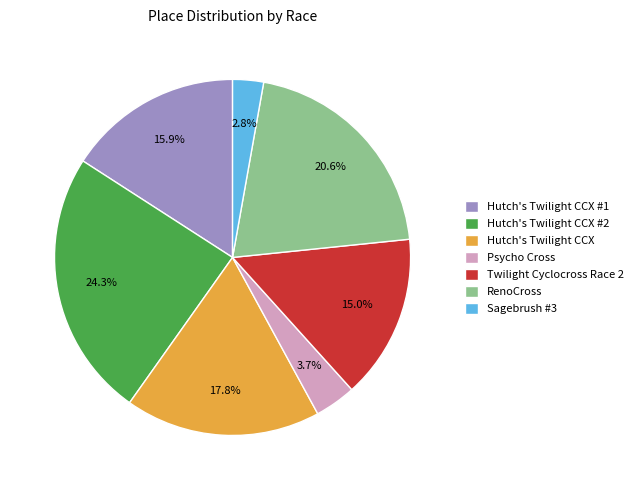

To the nearest percent, what is the average slice percentage?

14%